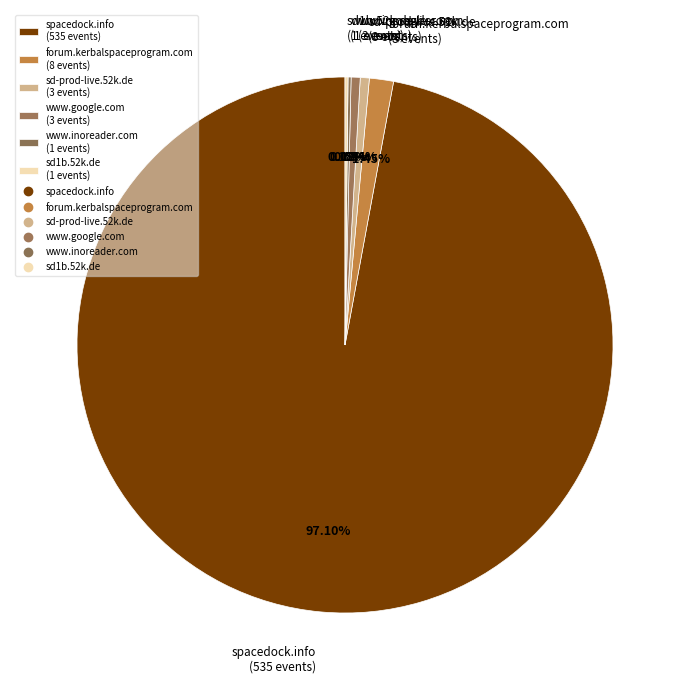

What percentage is NOT represented by spacedock.info?

2.9%